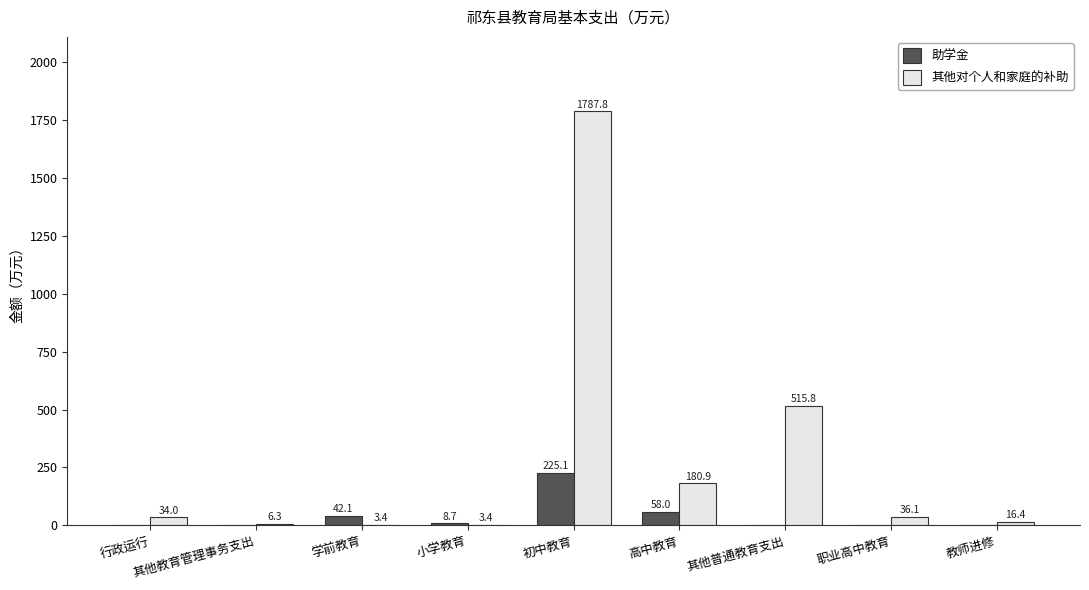

Is the value of 助学金 at 行政运行 greater than the value of 其他对个人和家庭的补助 at 其他普通教育支出?

No